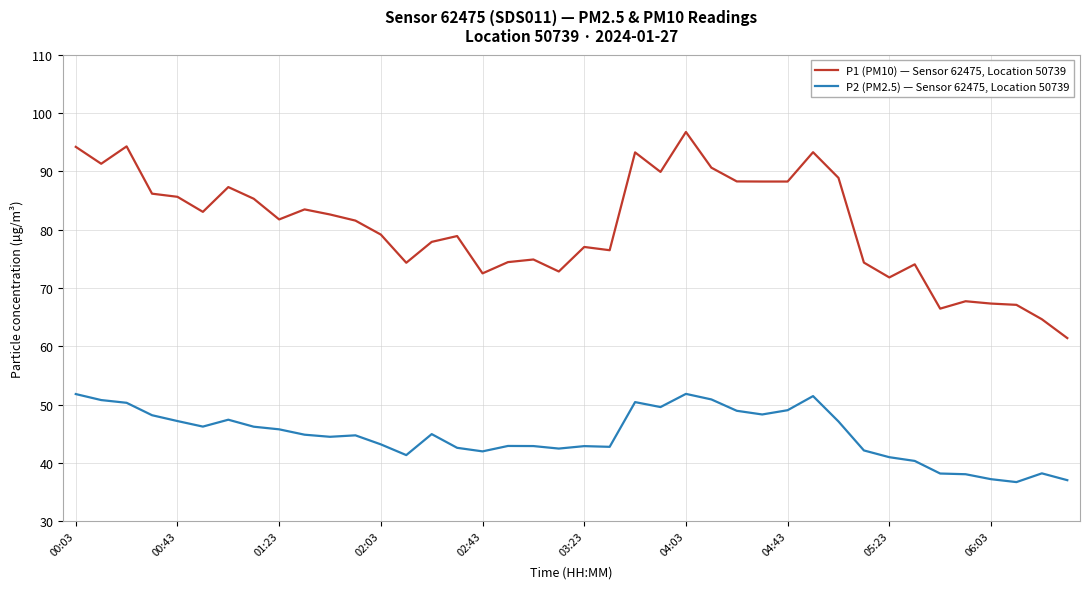

True or false: P2 (PM2.5) — Sensor 62475, Location 50739 and P1 (PM10) — Sensor 62475, Location 50739 intersect in this chart.

False